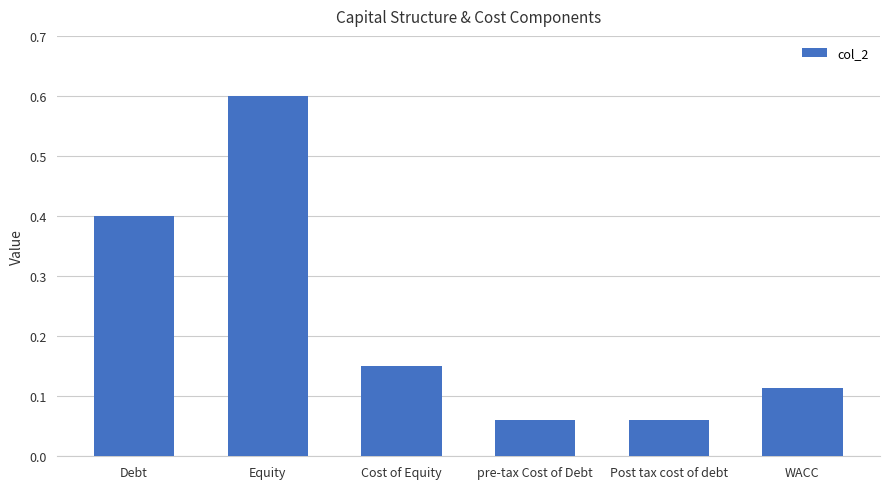

Between Equity and Post tax cost of debt, which is larger?

Equity